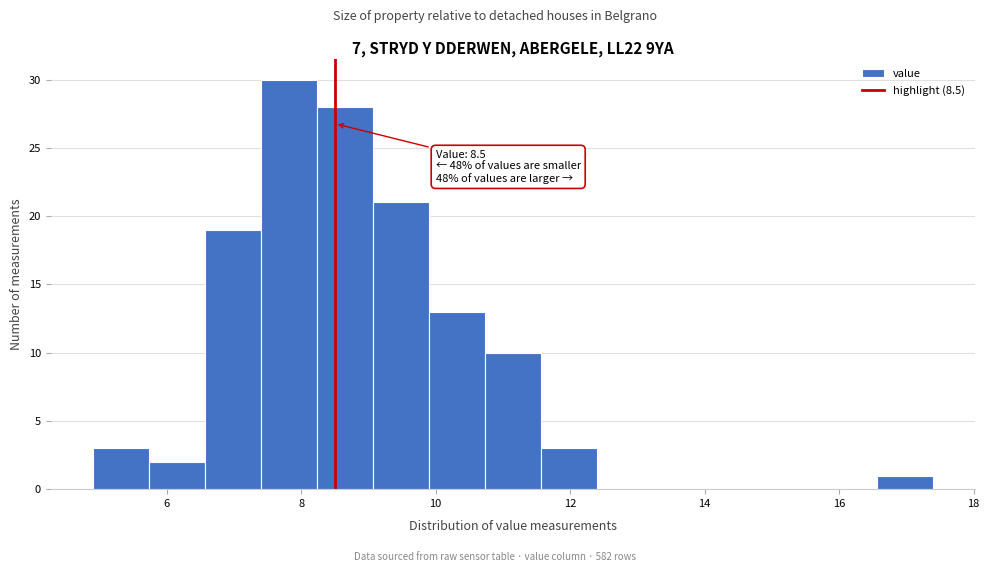

Over which range of the x-axis is the bar tallest?

7.4 to 8.2